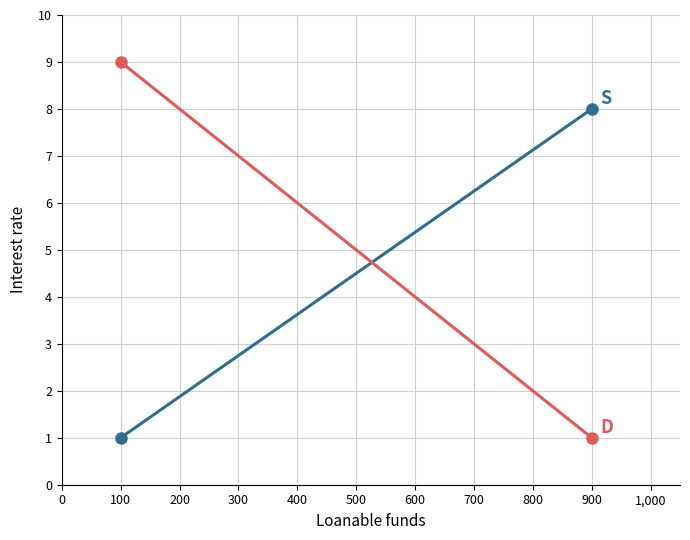

Which series has the largest total across all categories?

D